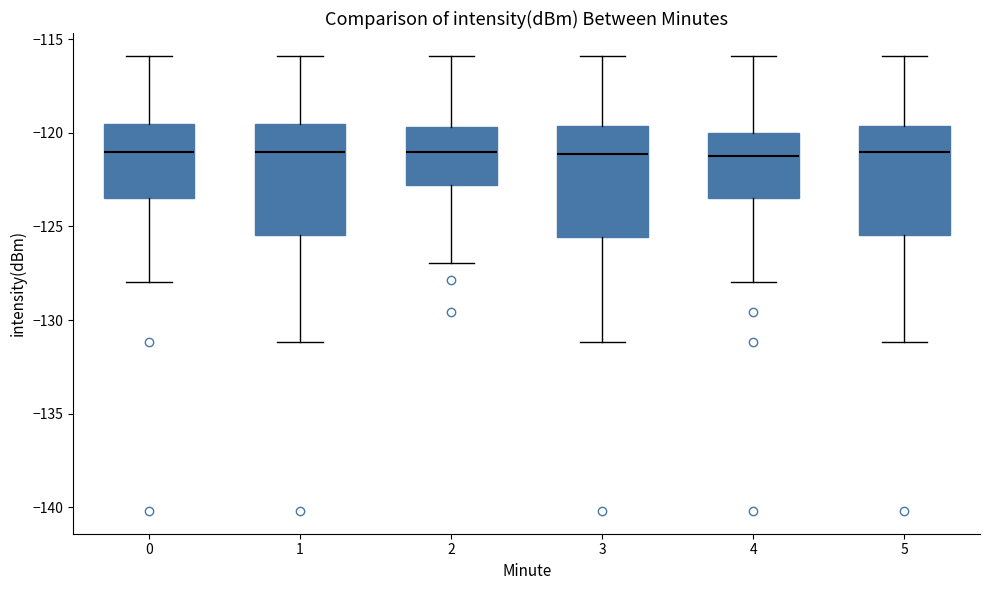

Where does the median line of the box at x = 4 sit on the y-axis? The values are not printed on the chart, so give them approximately, as read against the axis.

-121.5